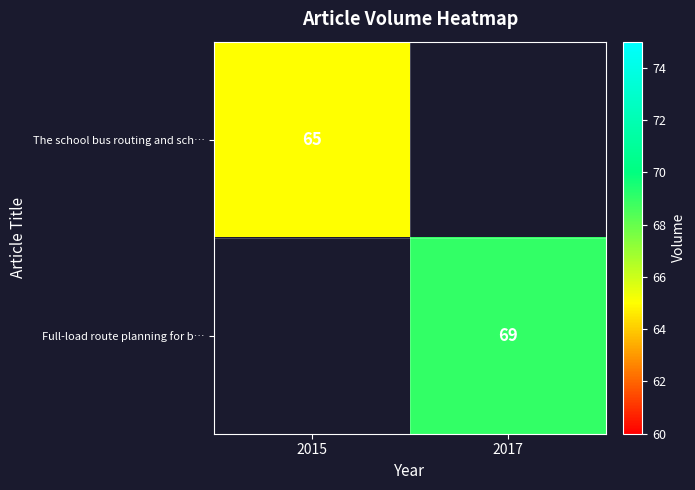

Is it true that Full-load route planning for b… equals 119.3 at 2017?

False